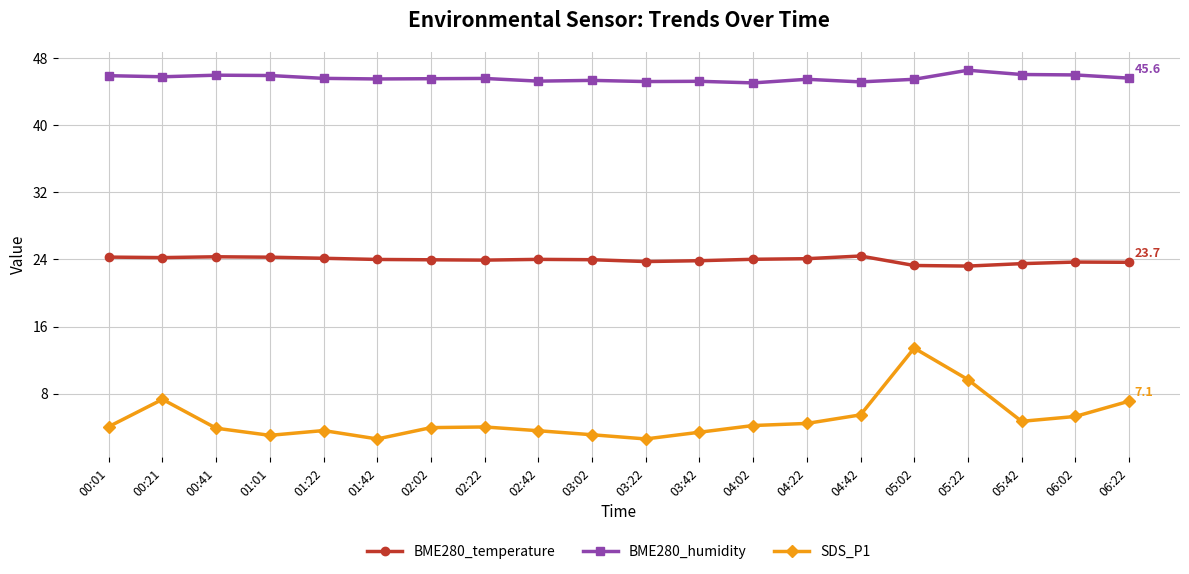

True or false: SDS_P1 and BME280_humidity intersect in this chart.

False